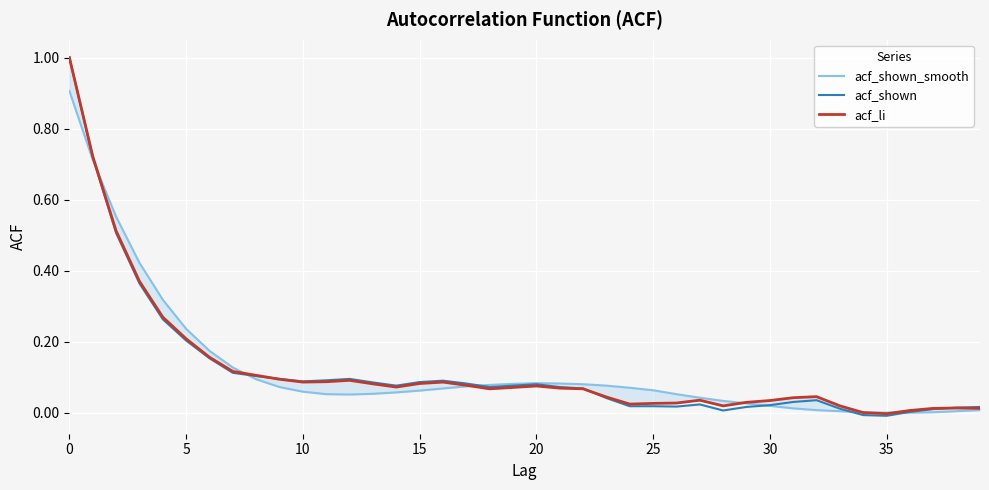

Reading left to right, list all the values displayed in this chart.

acf_shown_smooth: 0.9	0.7	0.6	0.4	0.3	0.2	0.2	0.1	0.1	0.1	0.1	0.1	0.1	0.1	0.1	0.1	0.1	0.1	0.1	0.1	0.1	0.1	0.1	0.1	0.1	0.1	0.1	0.0	0.0	0.0	0.0	0.0	0.0	0.0	0.0	-0.0	0.0	0.0	0.0	0.0
acf_shown: 1.0	0.7	0.5	0.4	0.3	0.2	0.2	0.1	0.1	0.1	0.1	0.1	0.1	0.1	0.1	0.1	0.1	0.1	0.1	0.1	0.1	0.1	0.1	0.0	0.0	0.0	0.0	0.0	0.0	0.0	0.0	0.0	0.0	0.0	-0.0	-0.0	0.0	0.0	0.0	0.0
acf_li: 1.0	0.7	0.5	0.4	0.3	0.2	0.2	0.1	0.1	0.1	0.1	0.1	0.1	0.1	0.1	0.1	0.1	0.1	0.1	0.1	0.1	0.1	0.1	0.0	0.0	0.0	0.0	0.0	0.0	0.0	0.0	0.0	0.0	0.0	0.0	-0.0	0.0	0.0	0.0	0.0